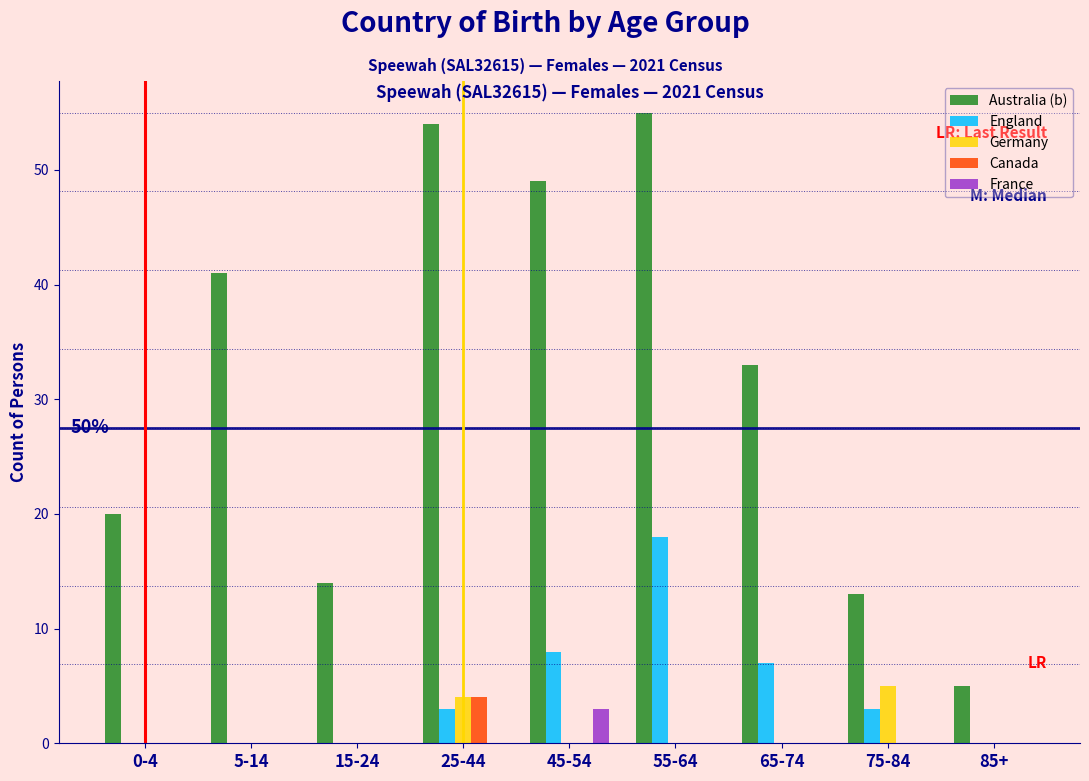

Which category has the highest value in the France series?

45-54